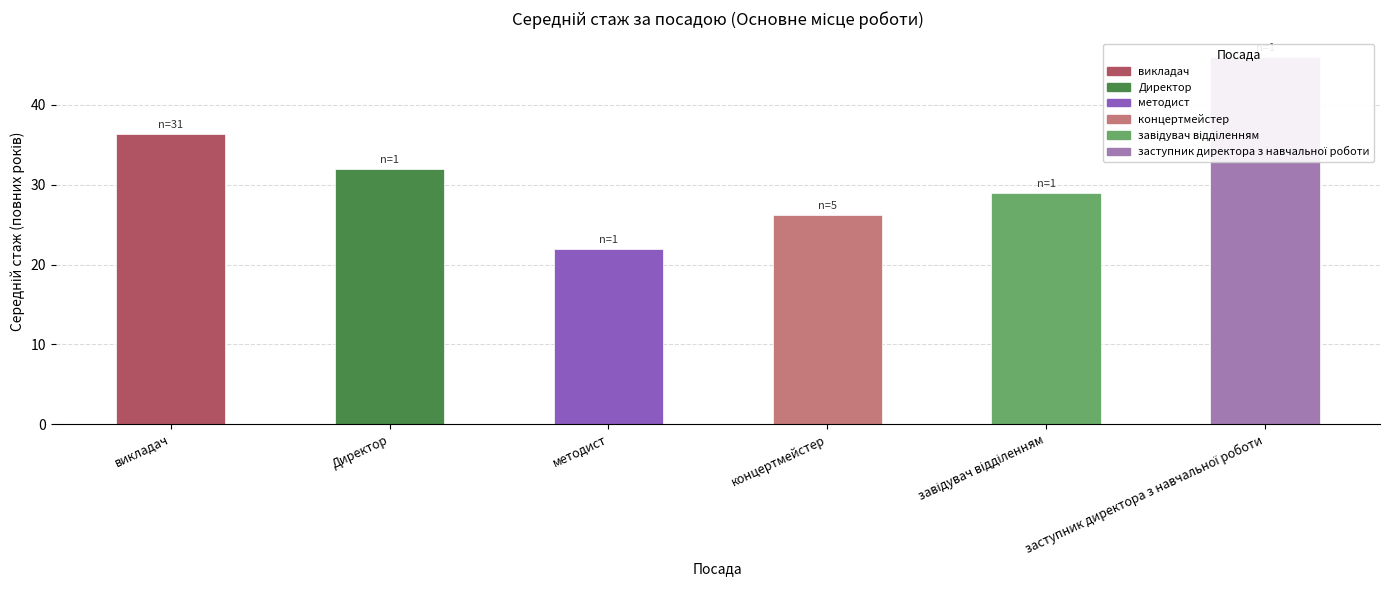

Which category has the lowest value across all series?

методист